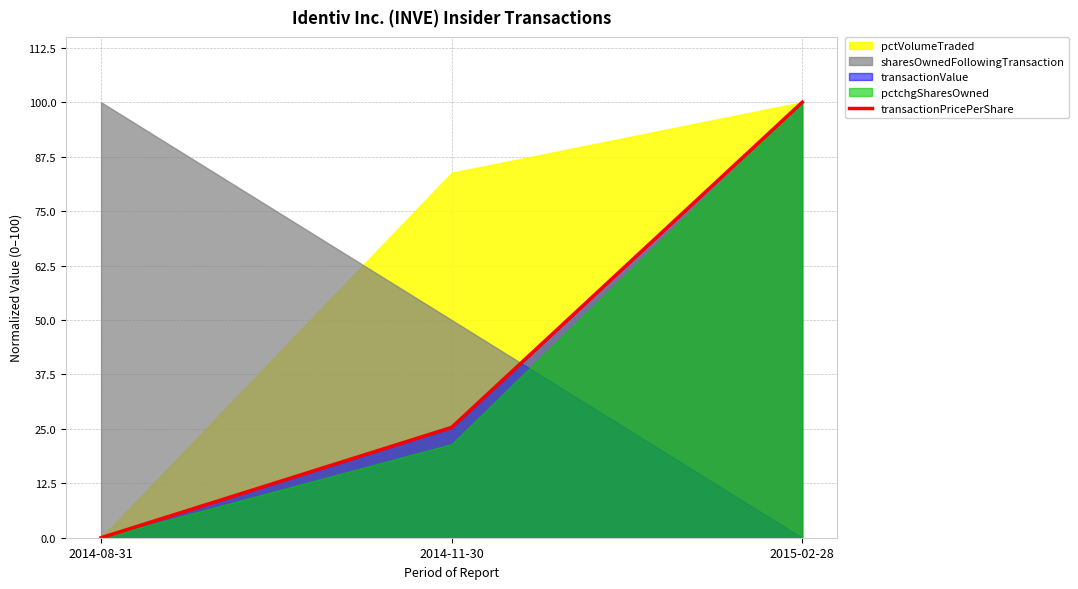

Rank the categories by value from highest to lowest.

2015-02-28, 2014-11-30, 2014-08-31